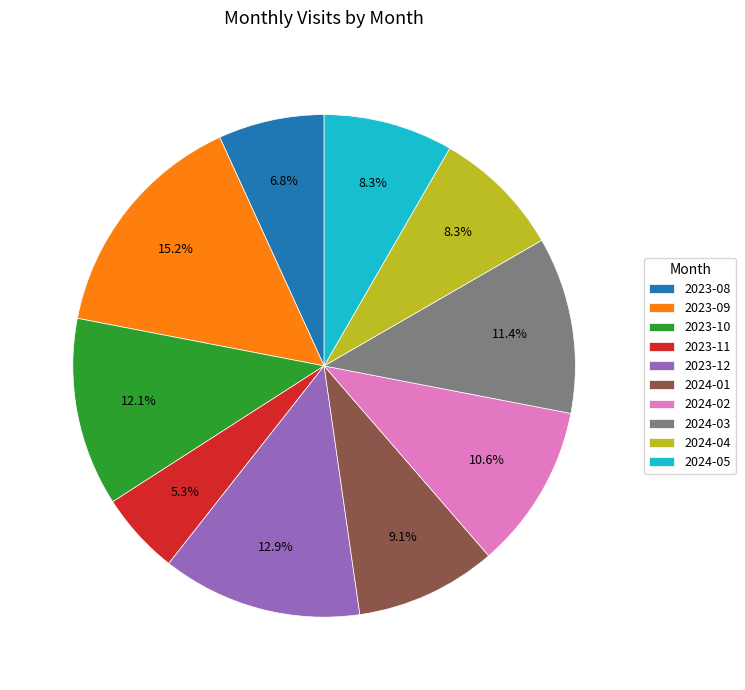

Combined, do 2023-11 and 2024-03 account for over 50%?

No